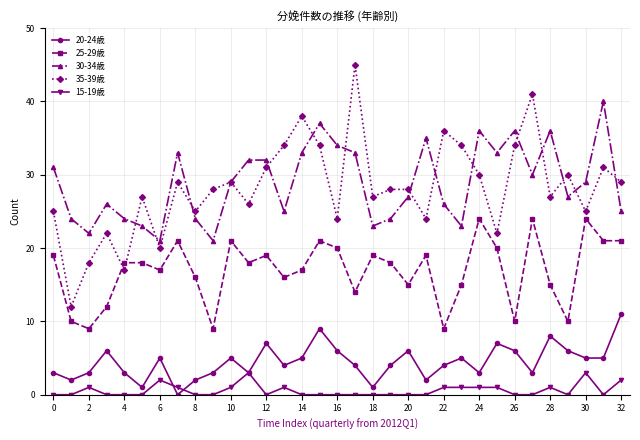

True or false: 25-29歳 has more than 2 interior local peaks.

True